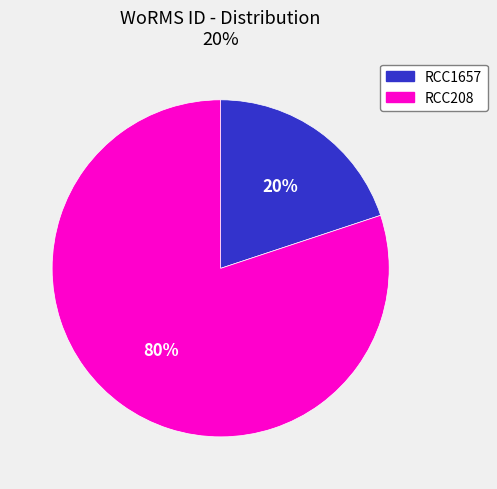

Which category has the biggest portion of the pie?

RCC208